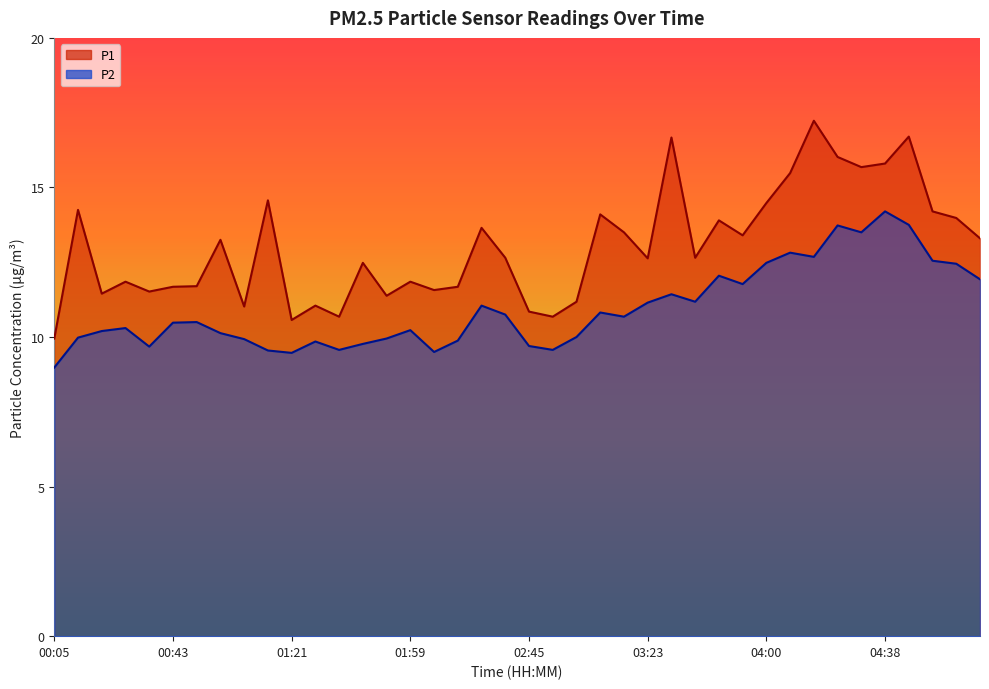

What are all the series names shown in the legend?

P1, P2